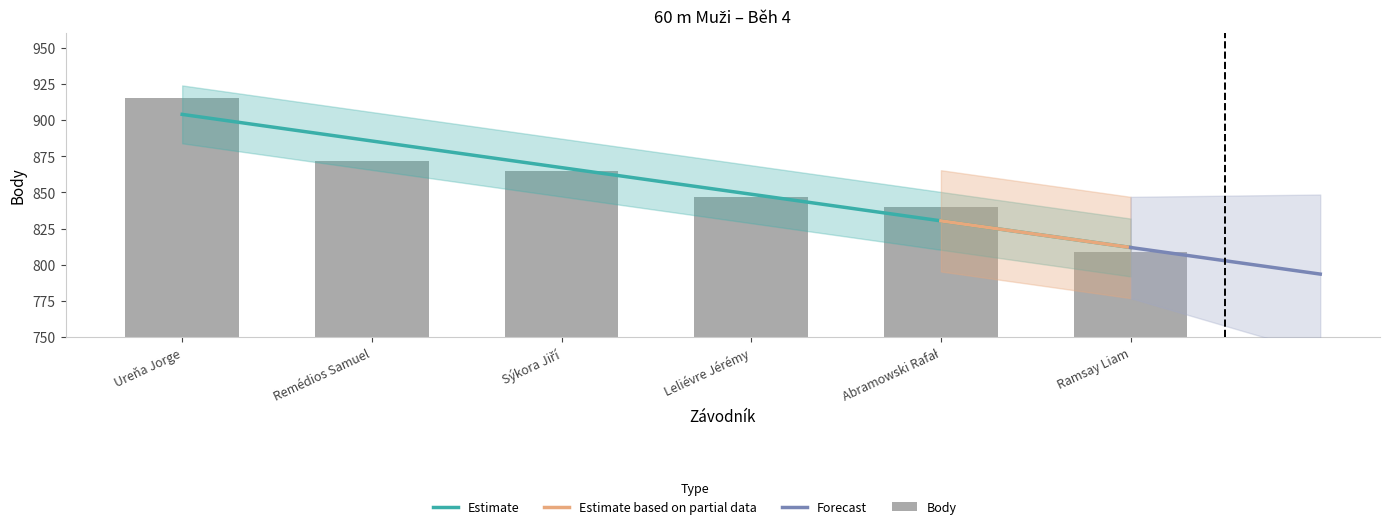

How many data points in Body are less than 865?

3